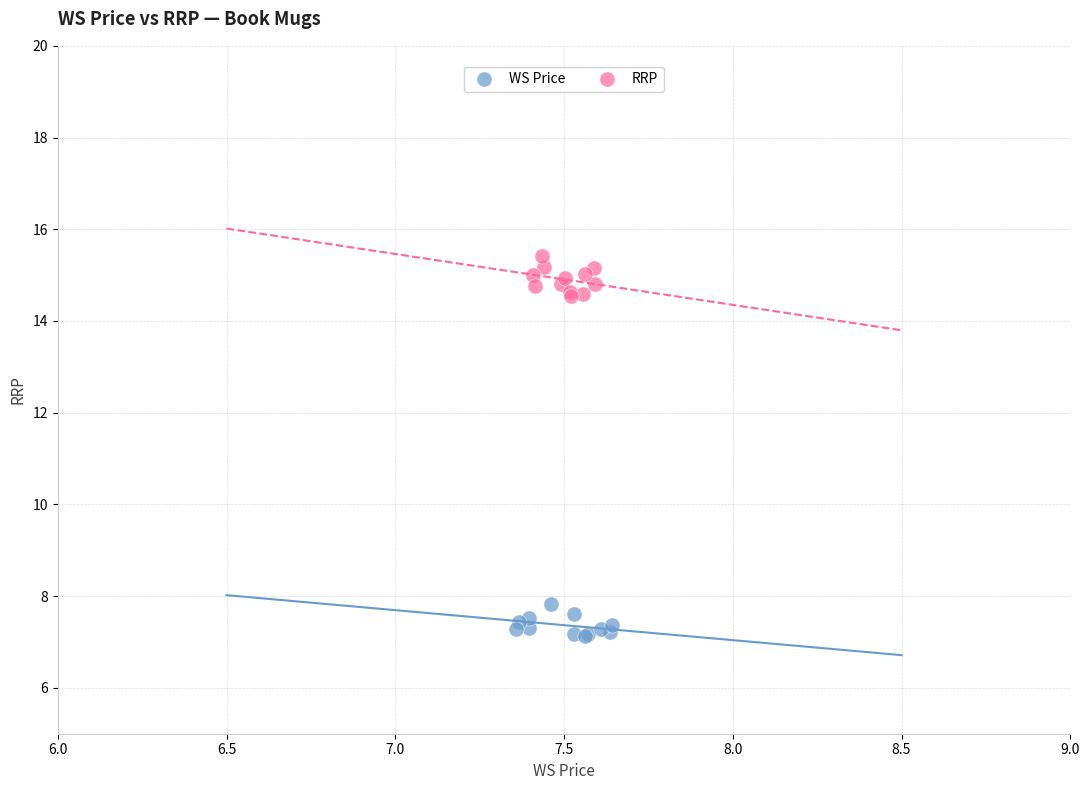

Which series reaches the minimum Y coordinate?

WS Price